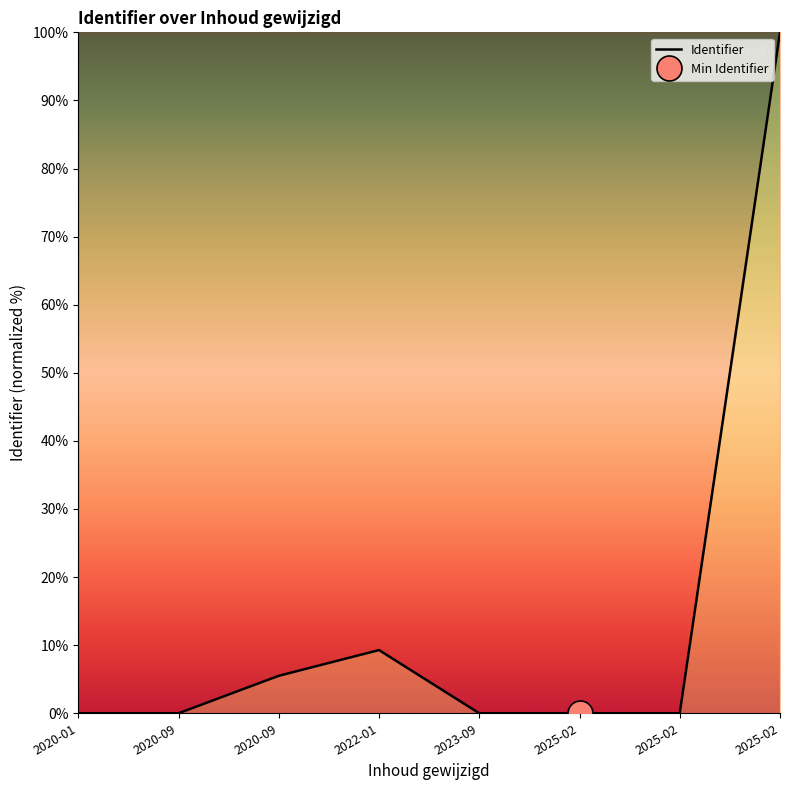

Is it true that the value at 2025-02 is -64.6?

False